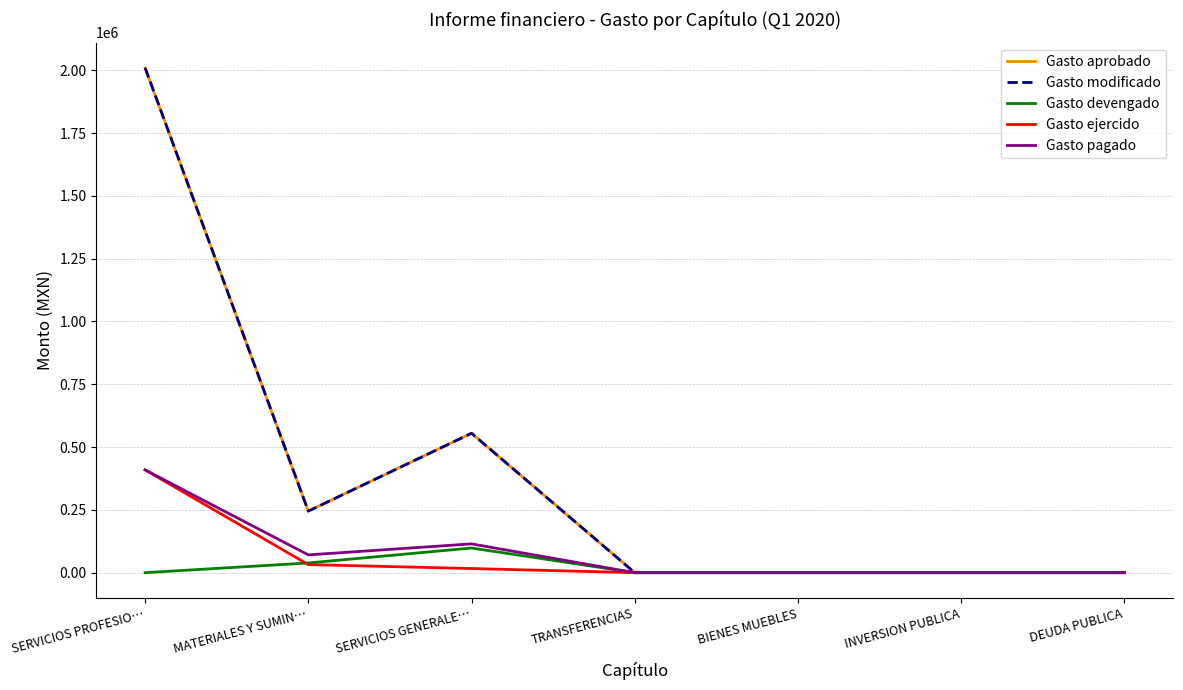

The Gasto modificado series shows -1281143.9 at BIENES MUEBLES. True or false?

False